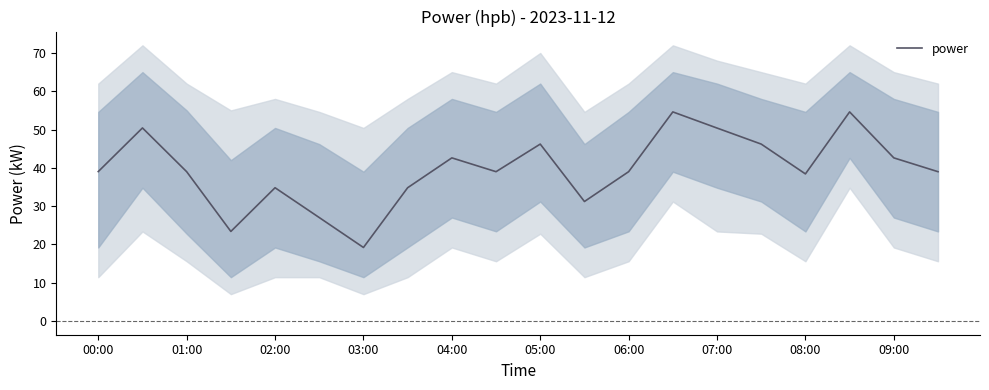

How many lines are shown in the chart?

1